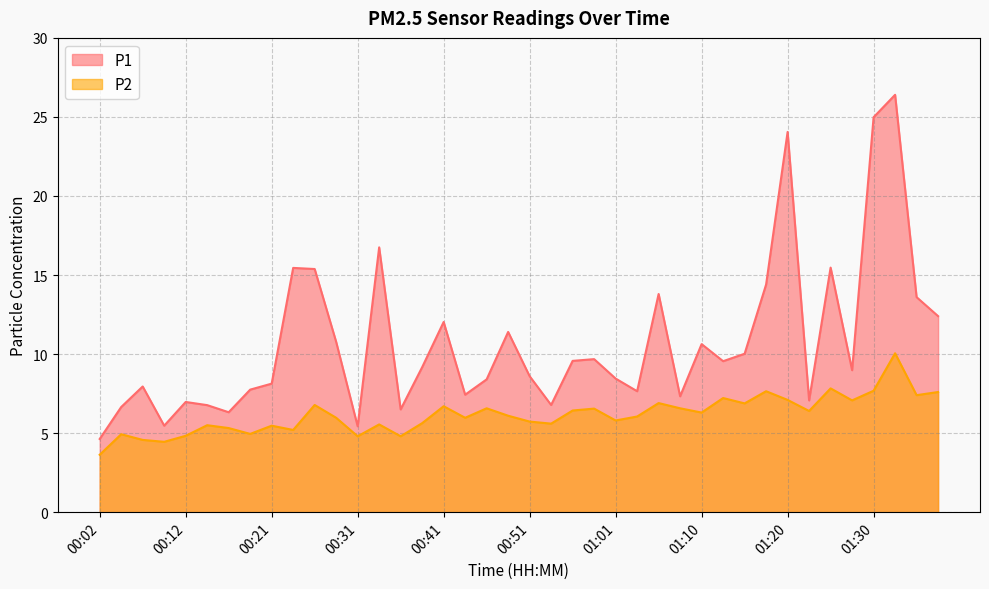

What is the difference between the P1 values at 01:10 and 00:34?

6.1